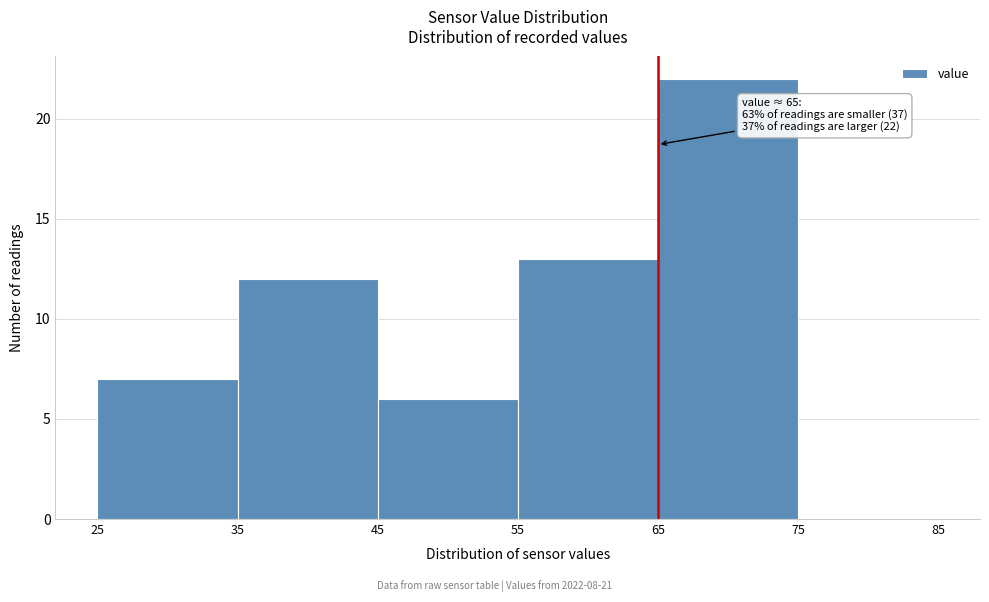

Which range on the x-axis has the tallest bar?

65 to 75